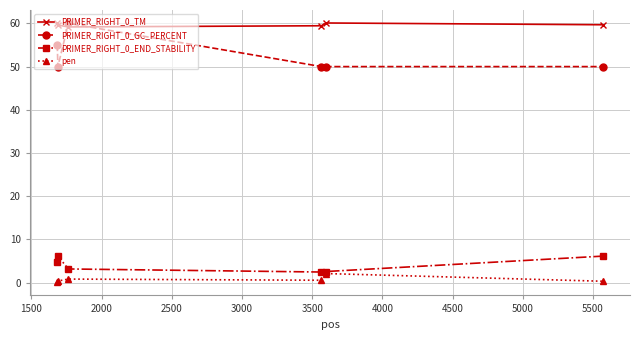

True or false: PRIMER_RIGHT_0_GC_PERCENT and PRIMER_RIGHT_0_TM cross at least once.

True